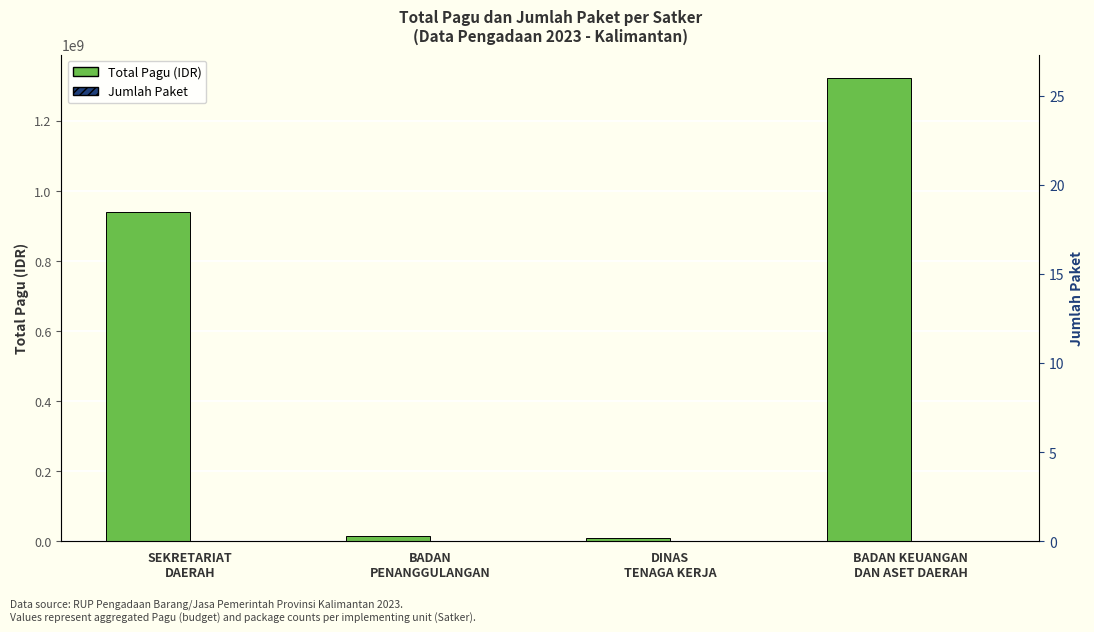

Are the bars horizontal?

No